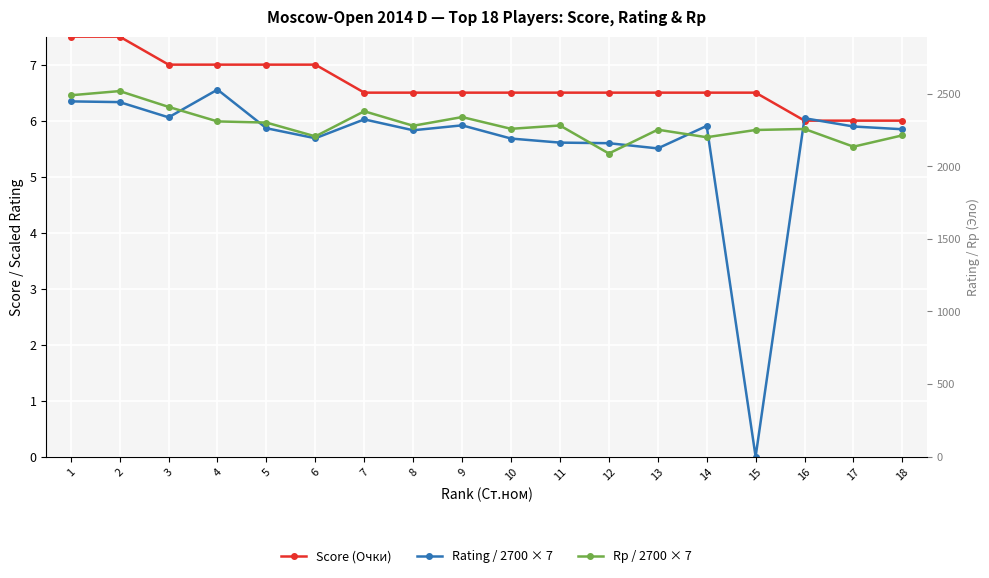

True or false: Rp / 2700 × 7 has a value of 3.8 at 1.

False